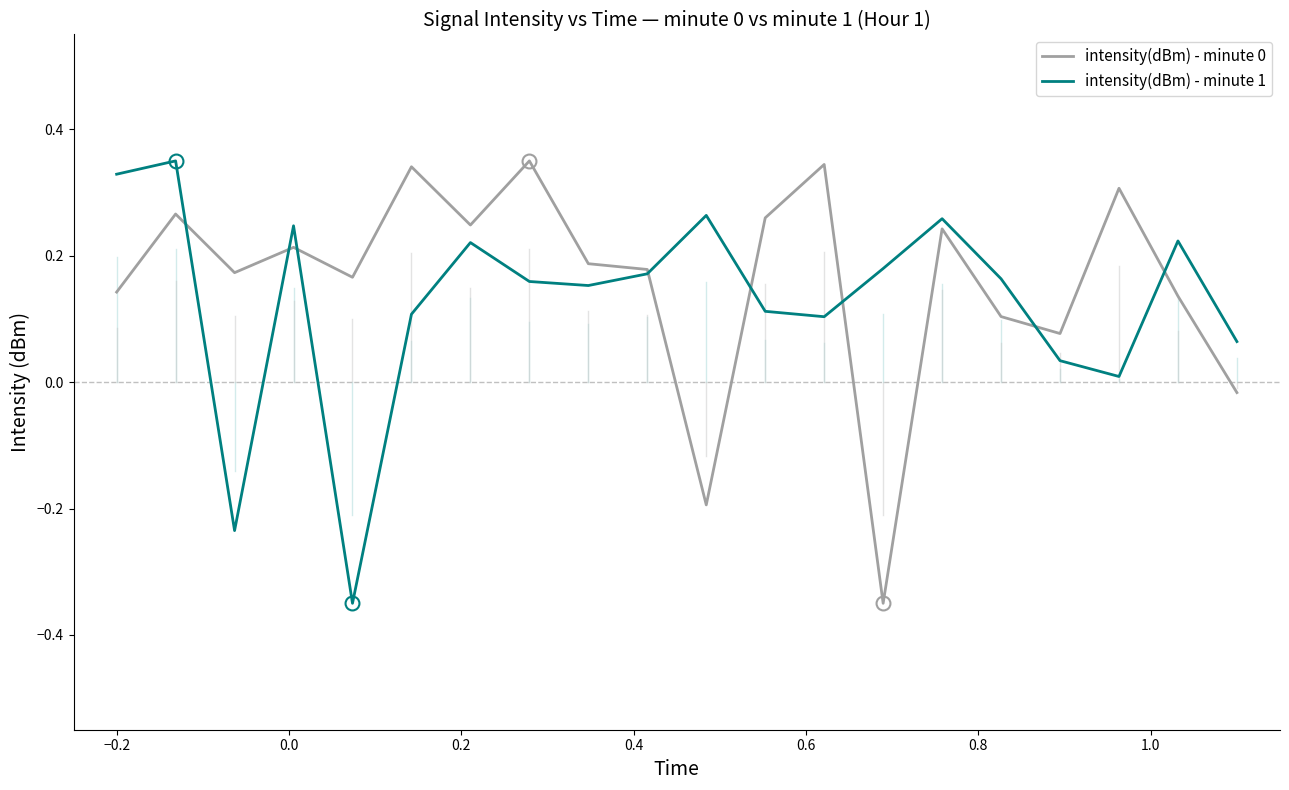

How many lines are shown in the chart?

2